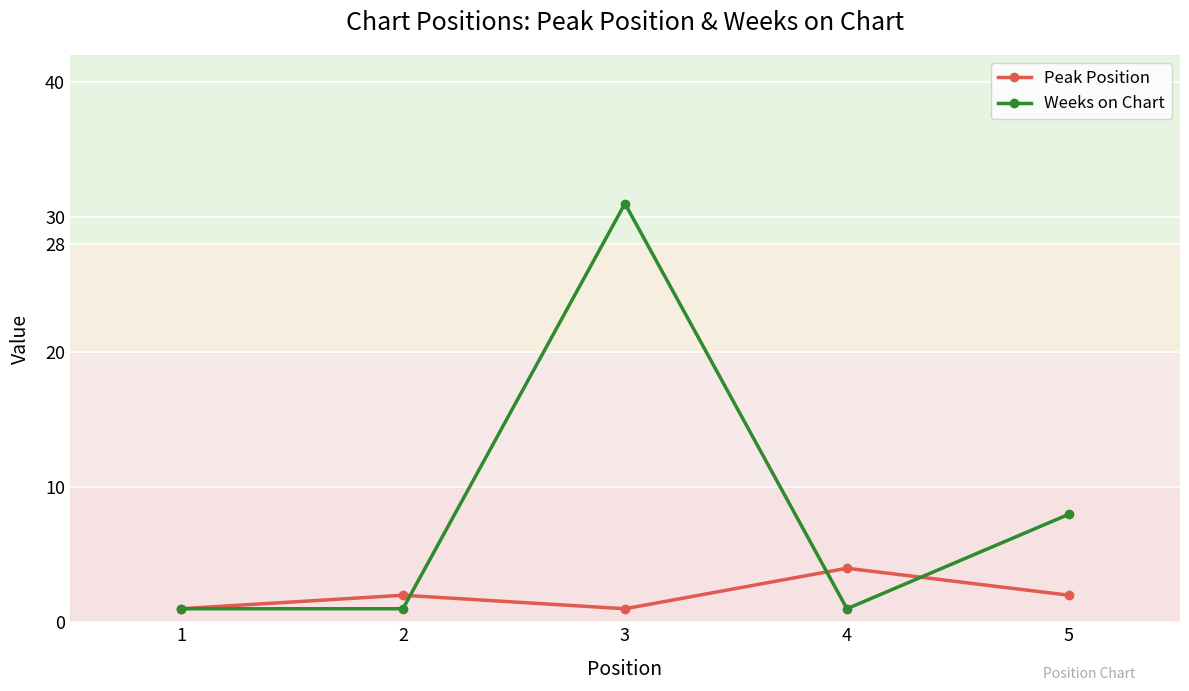

Where is Weeks on Chart nearest to the value 16?

5